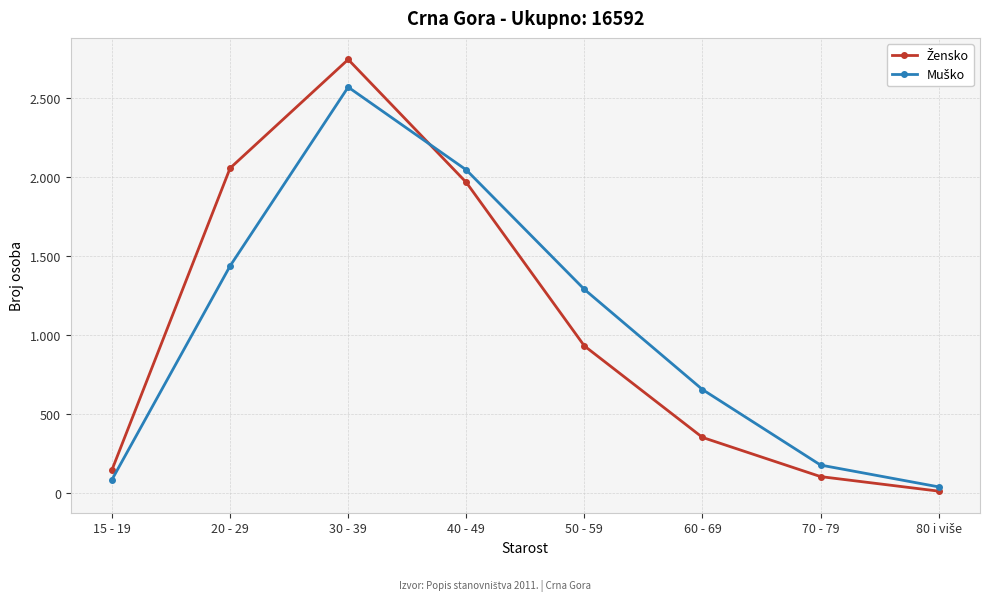

What is the difference between the Žensko values at 15 - 19 and 60 - 69?

205